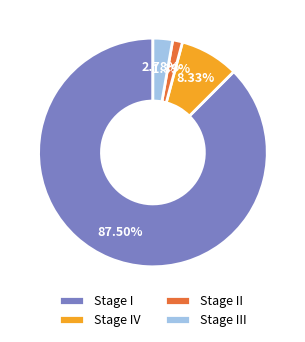

Does Stage IV represent more than half of the total?

No